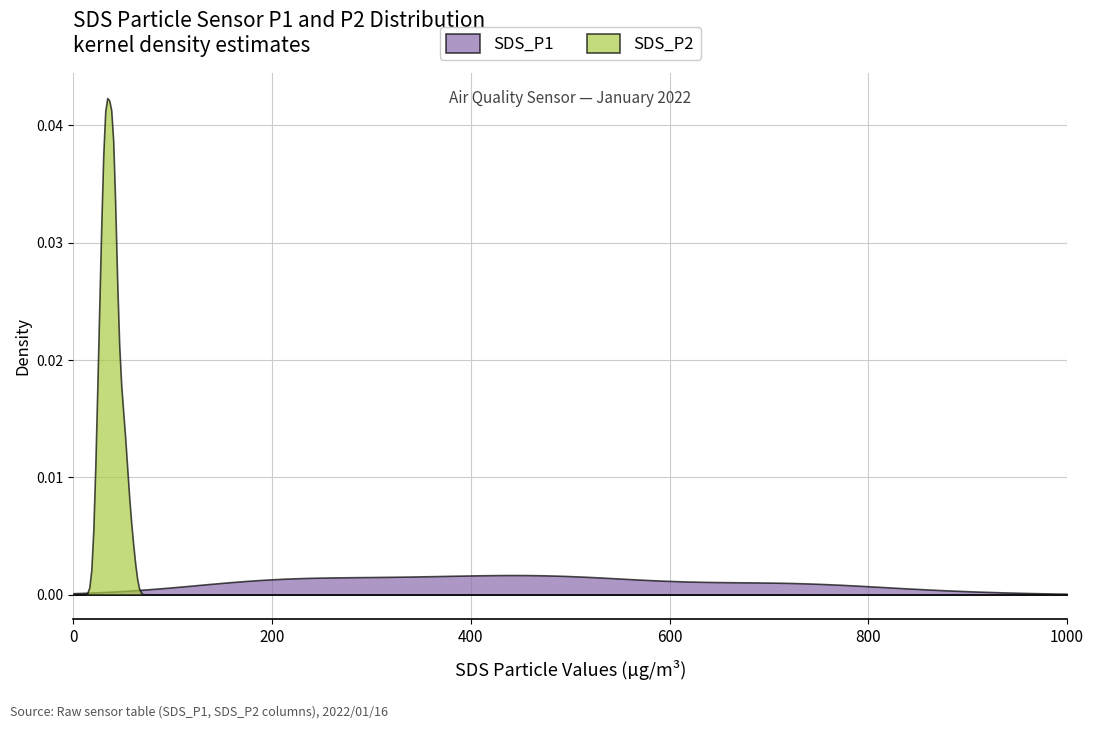

Which series has the widest spread of values?

SDS_P2